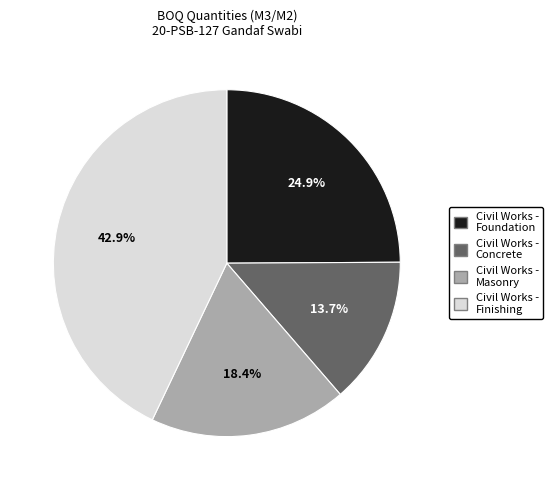

Does any single category account for the majority?

No